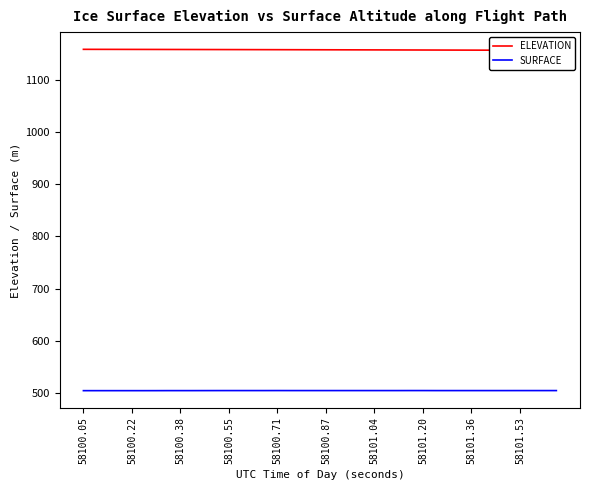

The SURFACE series shows 253.9 at 58101.20. True or false?

False